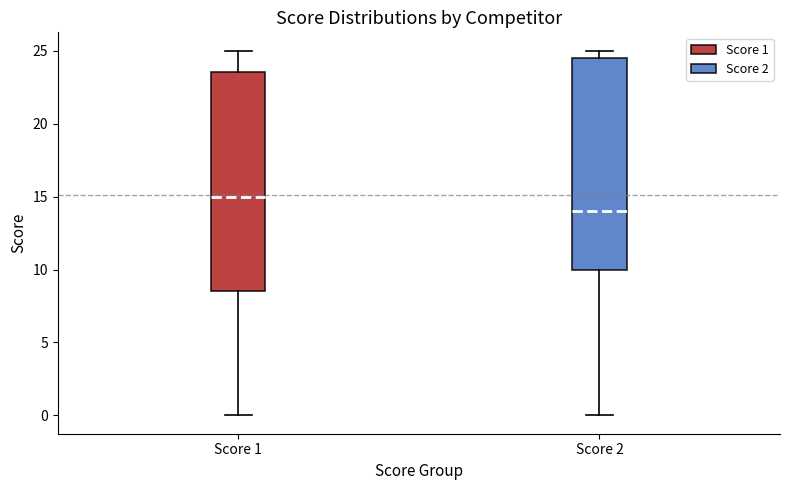

Reading left to right, read every box against the y-axis: the position of its median line, the range the box covers, and the ends of its whiskers. The values are not printed on the chart, so give them approximately, as read against the axis.

Score 1: median 15.0, box 8.5 to 23.5, whiskers 0.0 to 25.0
Score 2: median 14.0, box 10.0 to 24.5, whiskers 0.0 to 25.0